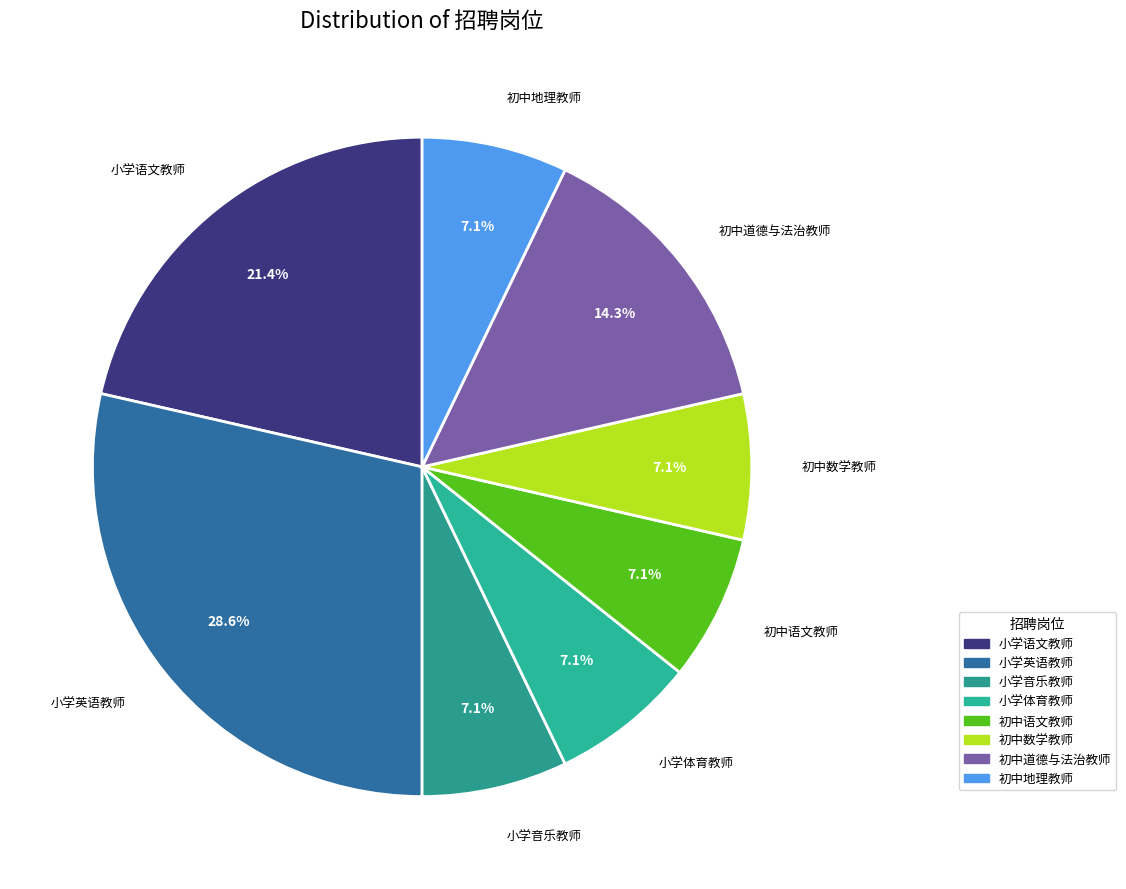

Count the number of slices in the pie.

8